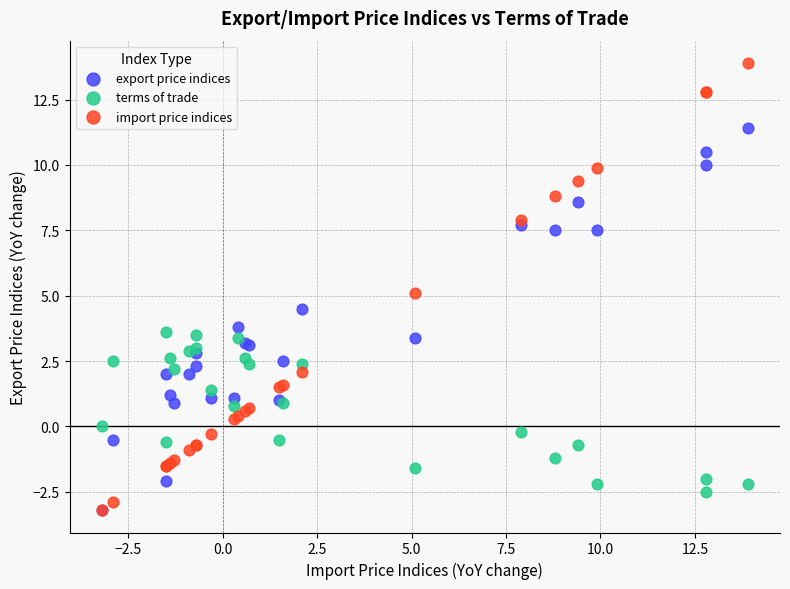

In the export price indices series, what Y value is closest to 4?

3.8